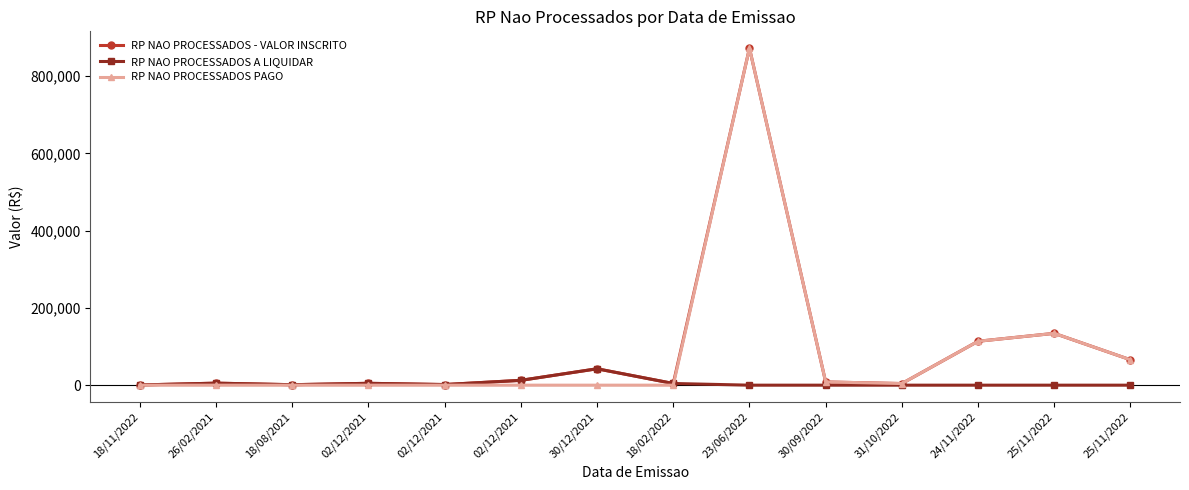

In RP NAO PROCESSADOS - VALOR INSCRITO, how many points are higher than both neighbors (excluding endpoints)?

5